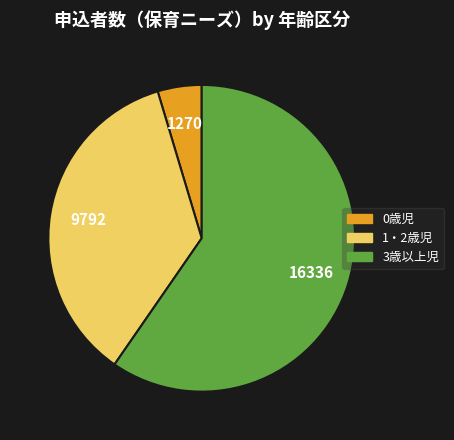

Is 1・2歳児 the majority of the pie?

No